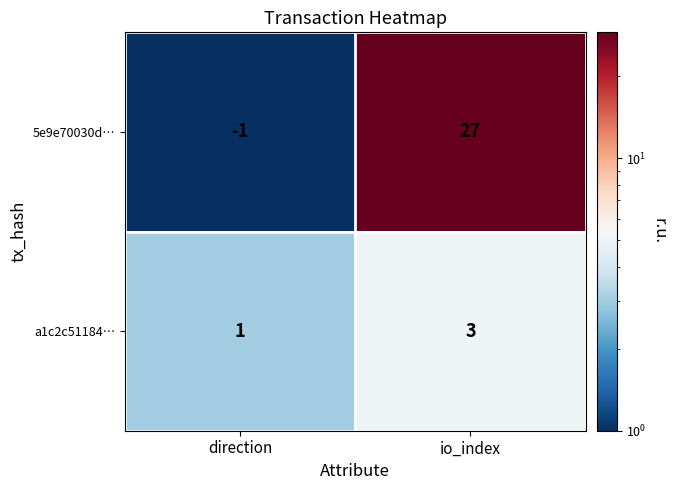

Read the a1c2c51184… value at io_index.

3